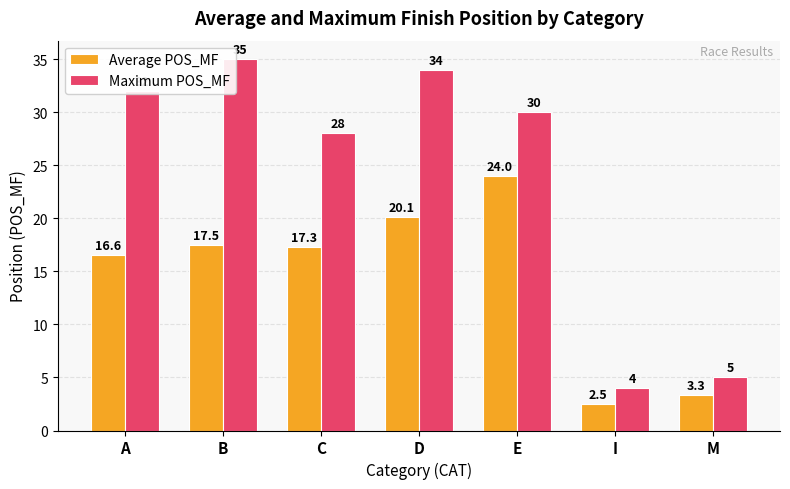

True or false: Average POS_MF has a value of 17.5 at B.

True